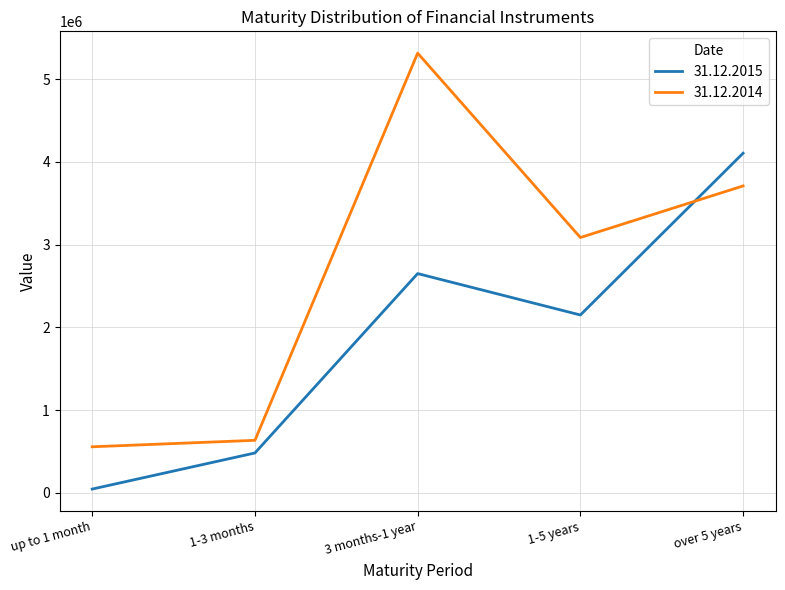

What is the total value across all series at 1-3 months?

1117901